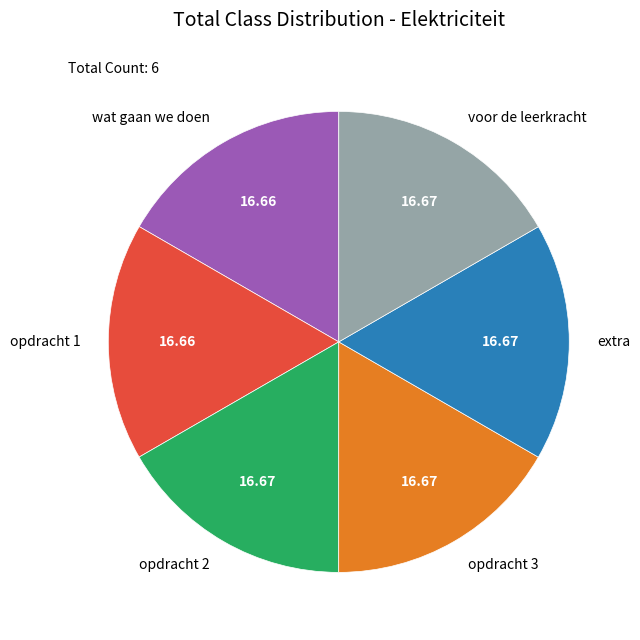

Is the sum of extra and opdracht 2 greater than half?

No